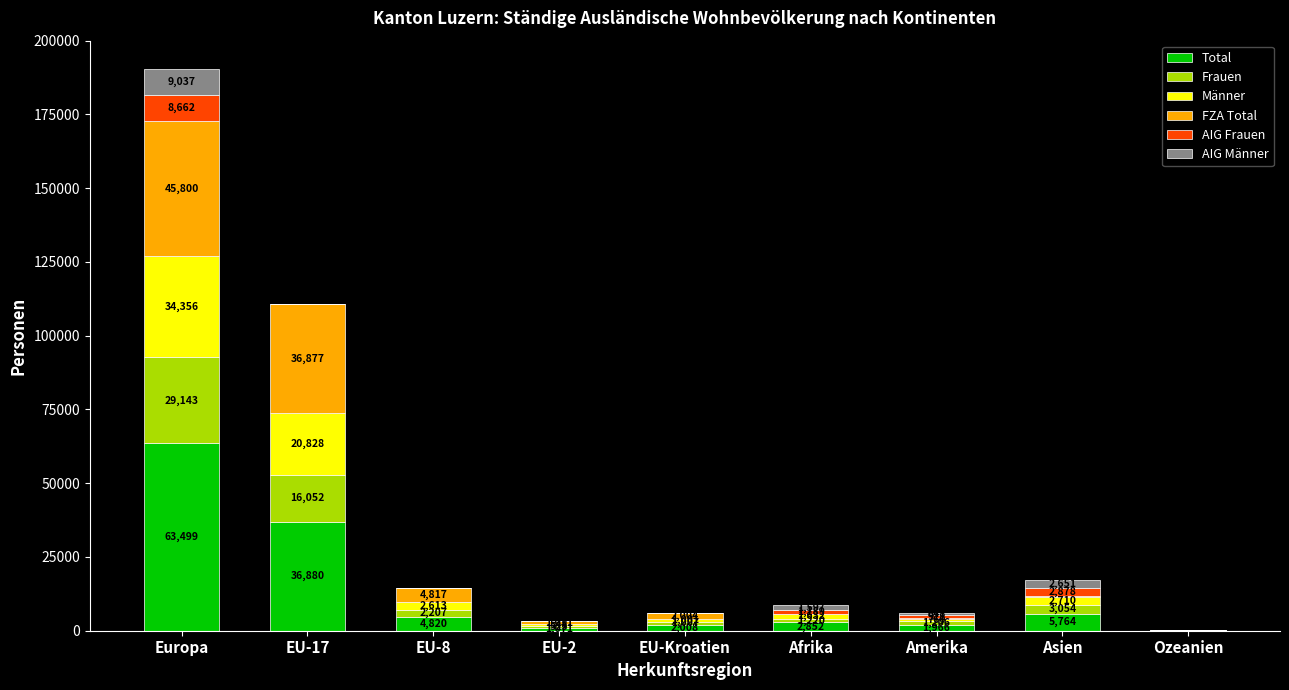

The value of Total at Ozeanien is 87. True or false?

True